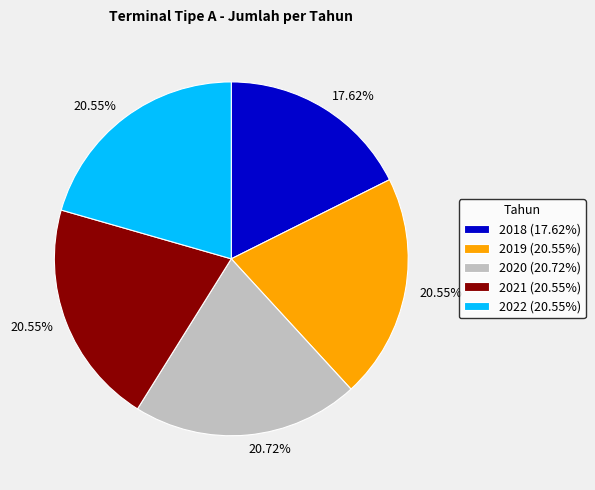

What is the ratio of the value at 2020 to the value at 2018?

1.2